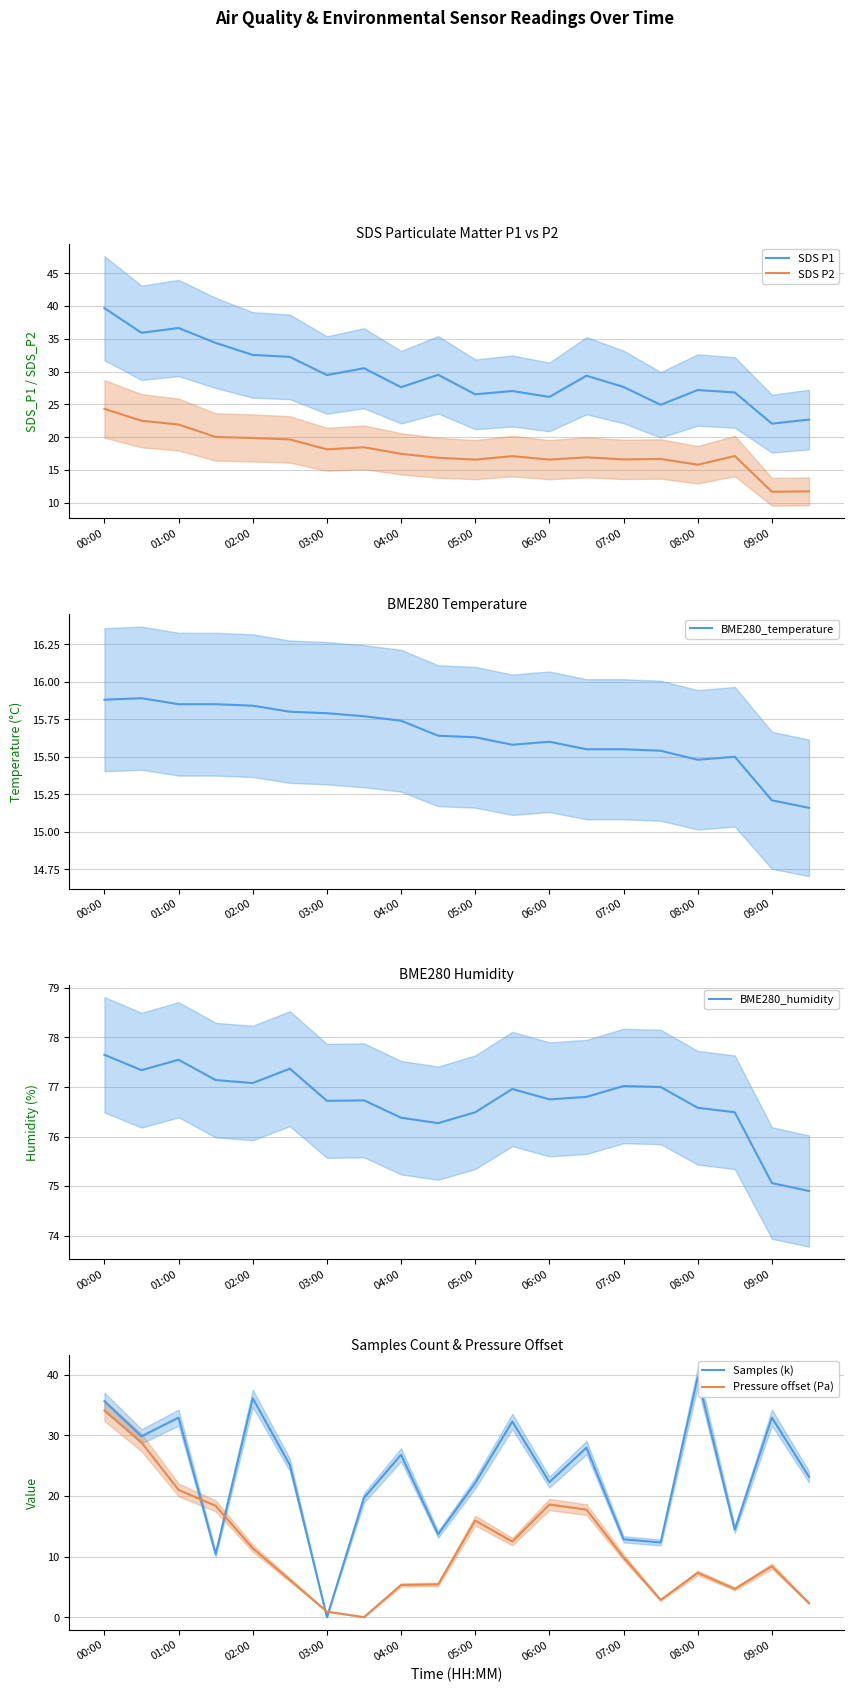

Does the chart have visible grid lines?

Yes